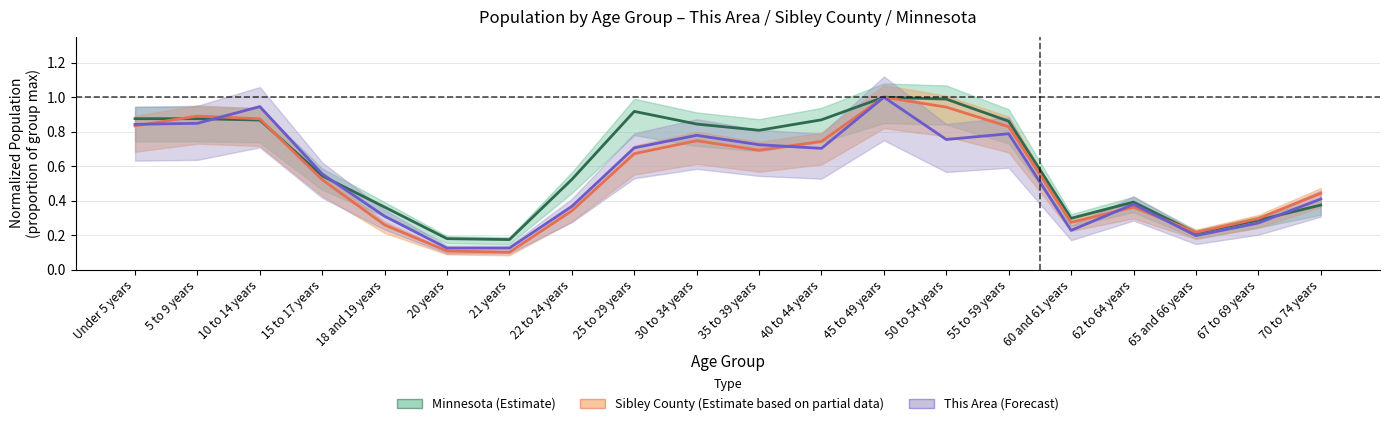

Is the value of This Area at 60 and 61 years greater than the value of Sibley County at 50 to 54 years?

No